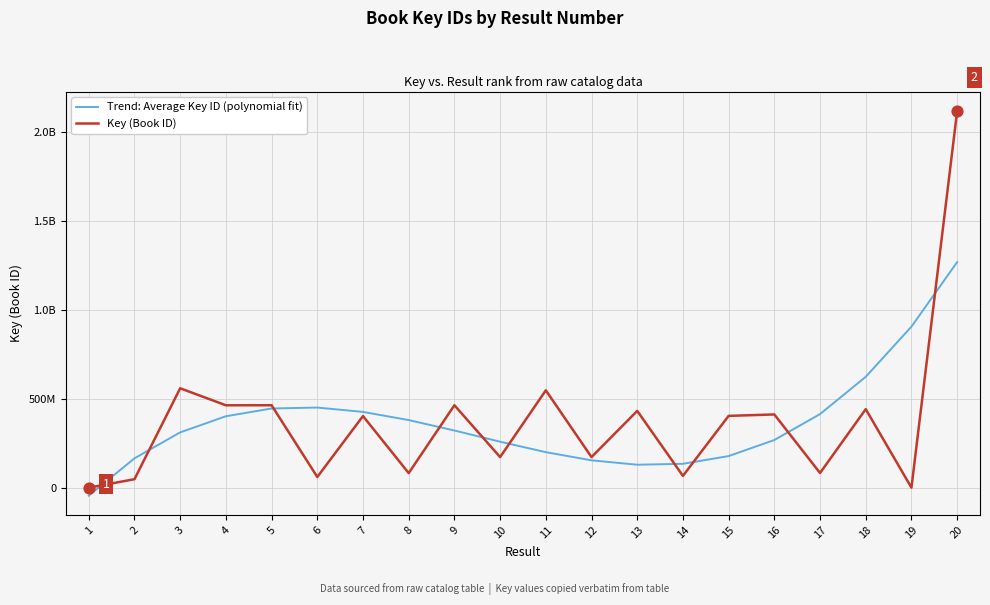

Is this an area chart (filled region under the line)?

No